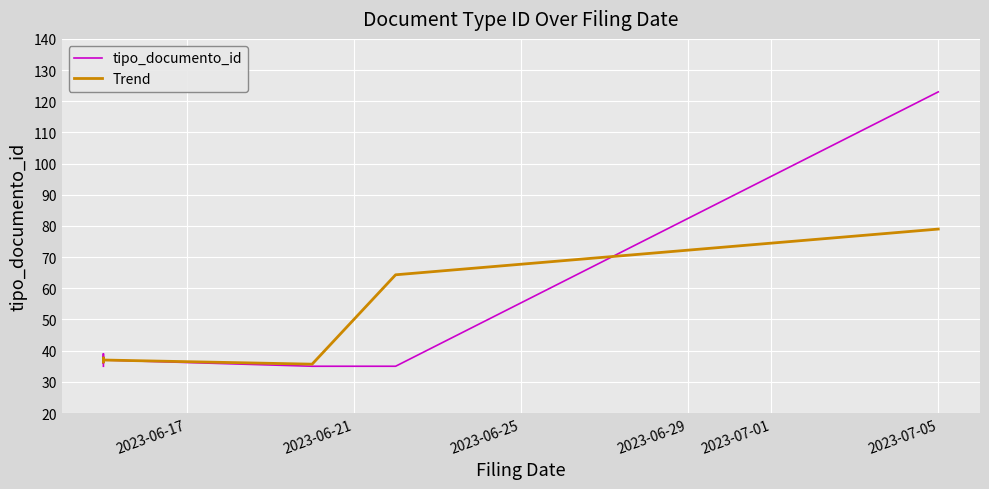

Reading left to right, list all the values displayed in this chart.

tipo_documento_id: 35.0	38.0	36.0	39.0	37.0	35.0	35.0	123.0
Trend: 36.5	36.3	37.7	37.3	37.0	35.7	64.3	79.0